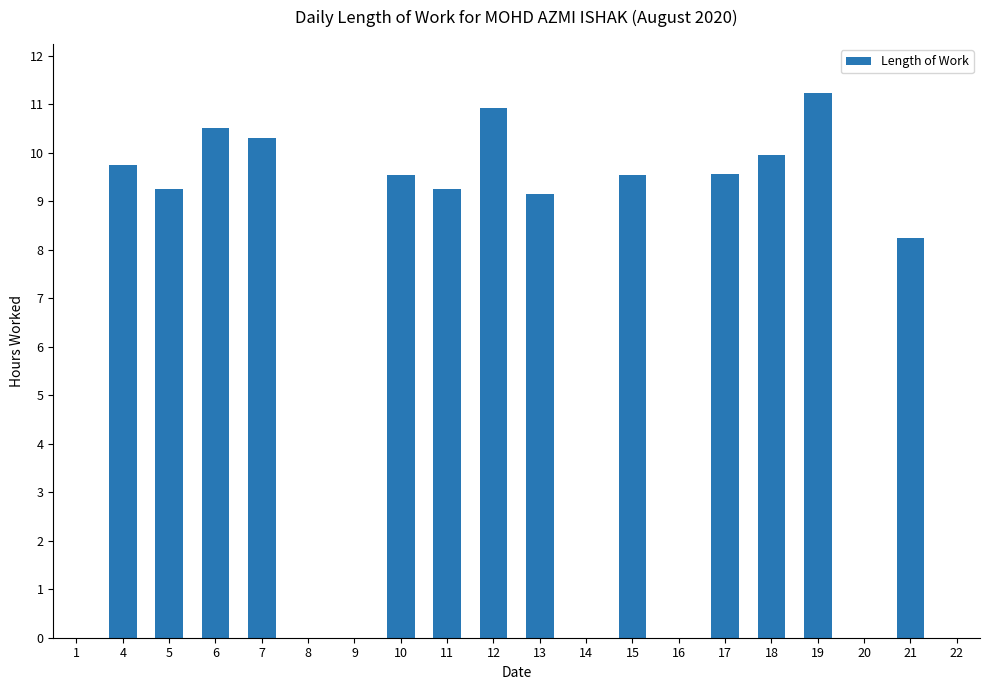

Are the bars horizontal?

No